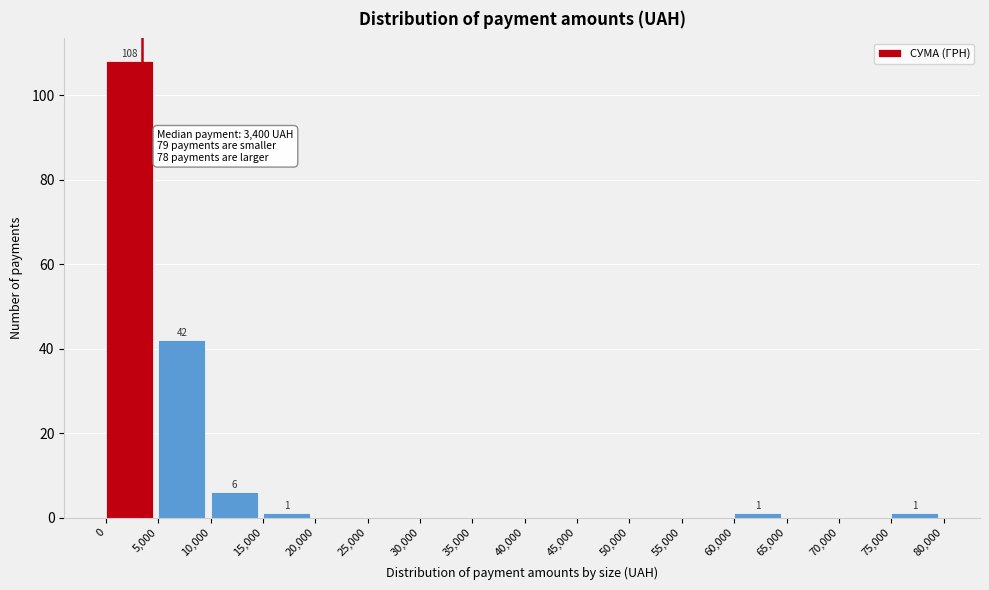

Which range on the x-axis has the tallest bar?

0 to 5,000